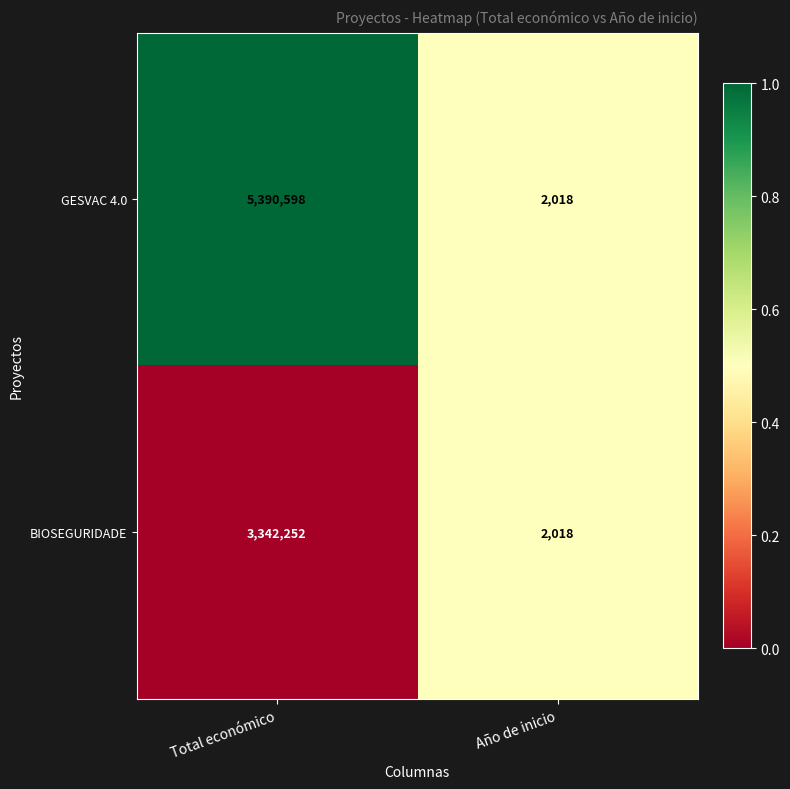

Is it true that BIOSEGURIDADE equals 2018 at Año de inicio?

True